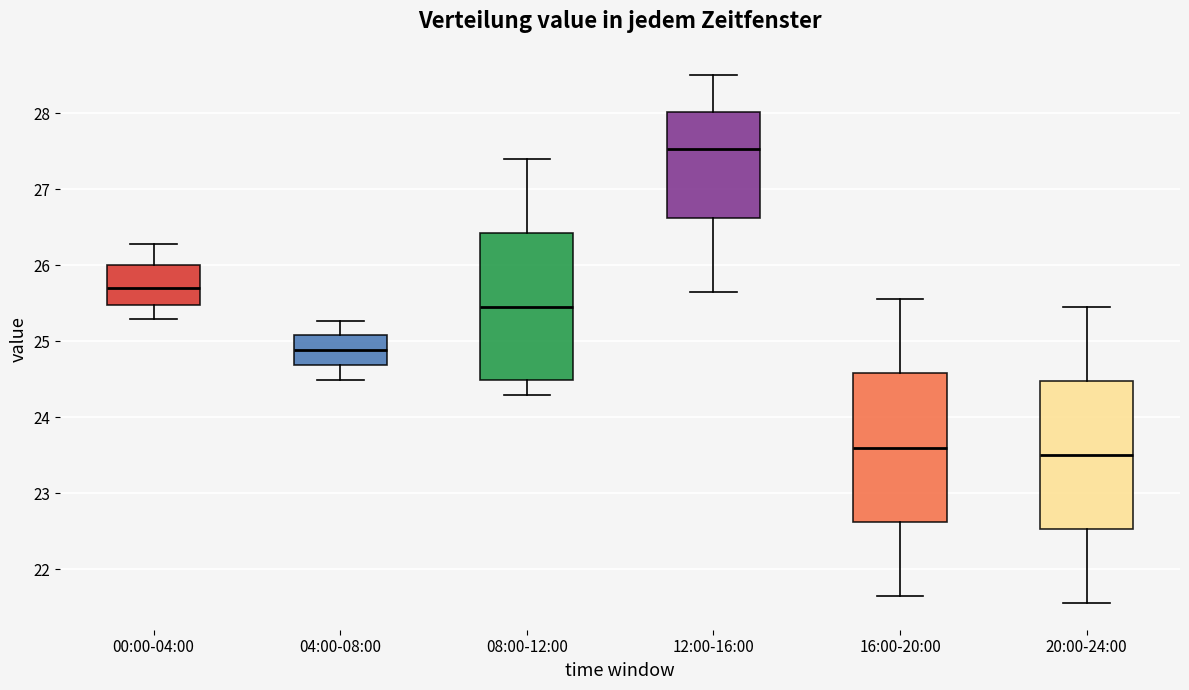

Reading left to right, transcribe this box plot: for each box, give where its median line is, the range the box spans, and where its two whiskers end, as read against the y-axis. The values are not printed on the chart, so give them approximately, as read against the axis.

00:00-04:00: median 25.7, box 25.5 to 26.0, whiskers 25.3 to 26.3
04:00-08:00: median 24.9, box 24.7 to 25.1, whiskers 24.5 to 25.3
08:00-12:00: median 25.5, box 24.5 to 26.4, whiskers 24.3 to 27.4
12:00-16:00: median 27.5, box 26.6 to 28.0, whiskers 25.7 to 28.5
16:00-20:00: median 23.6, box 22.6 to 24.6, whiskers 21.7 to 25.6
20:00-24:00: median 23.5, box 22.5 to 24.5, whiskers 21.6 to 25.5